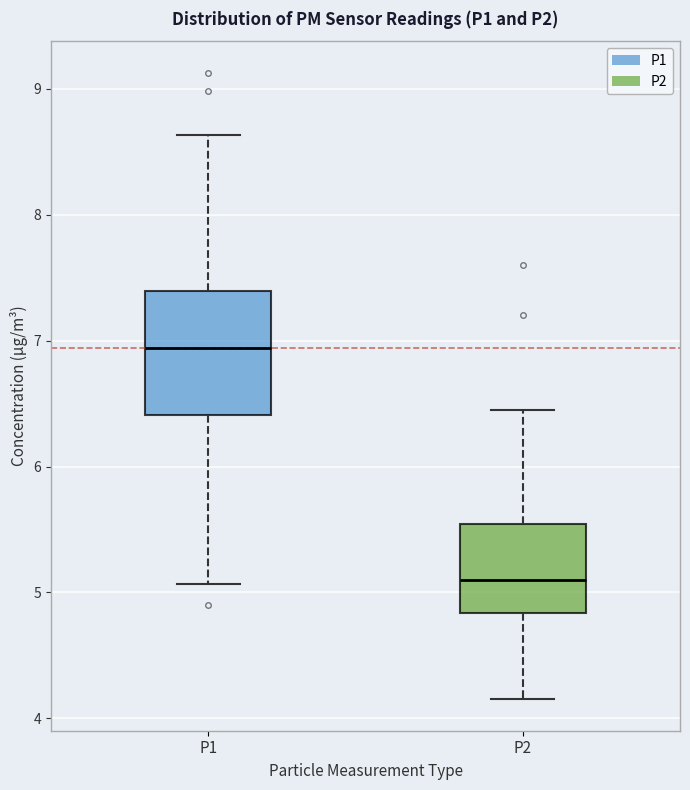

Where does the lower whisker of the box for P2 end on the y-axis? The values are not printed on the chart, so give them approximately, as read against the axis.

4.2